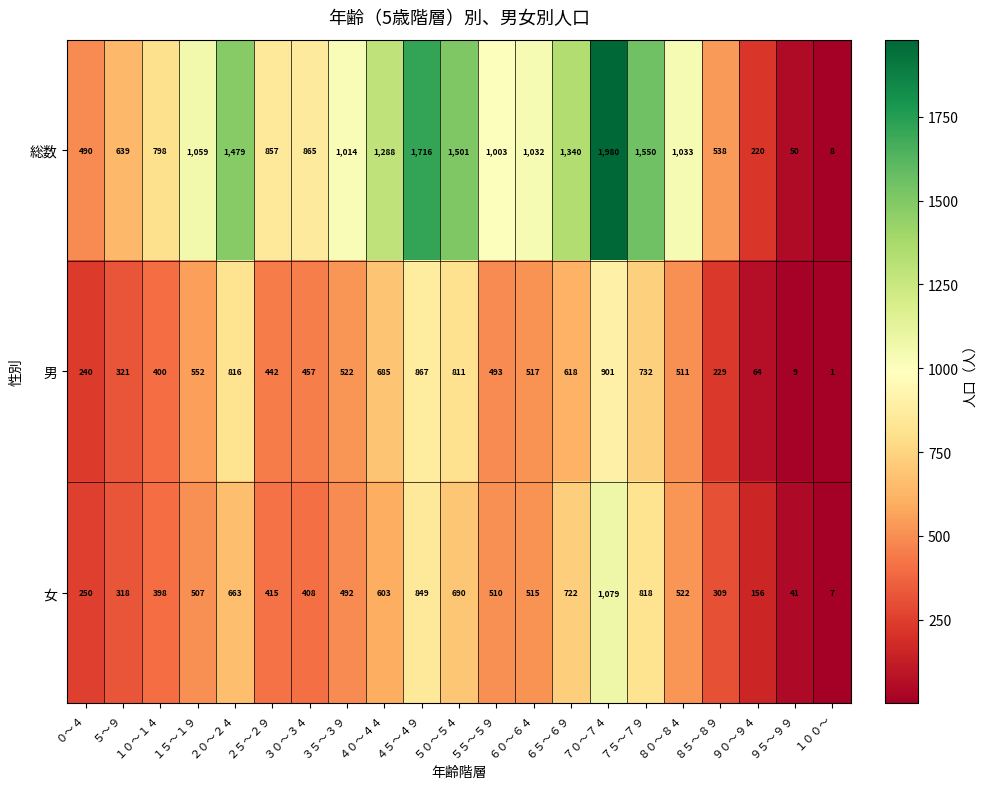

Rank the series at ６５～６９ from lowest to highest value.

男, 女, 総数